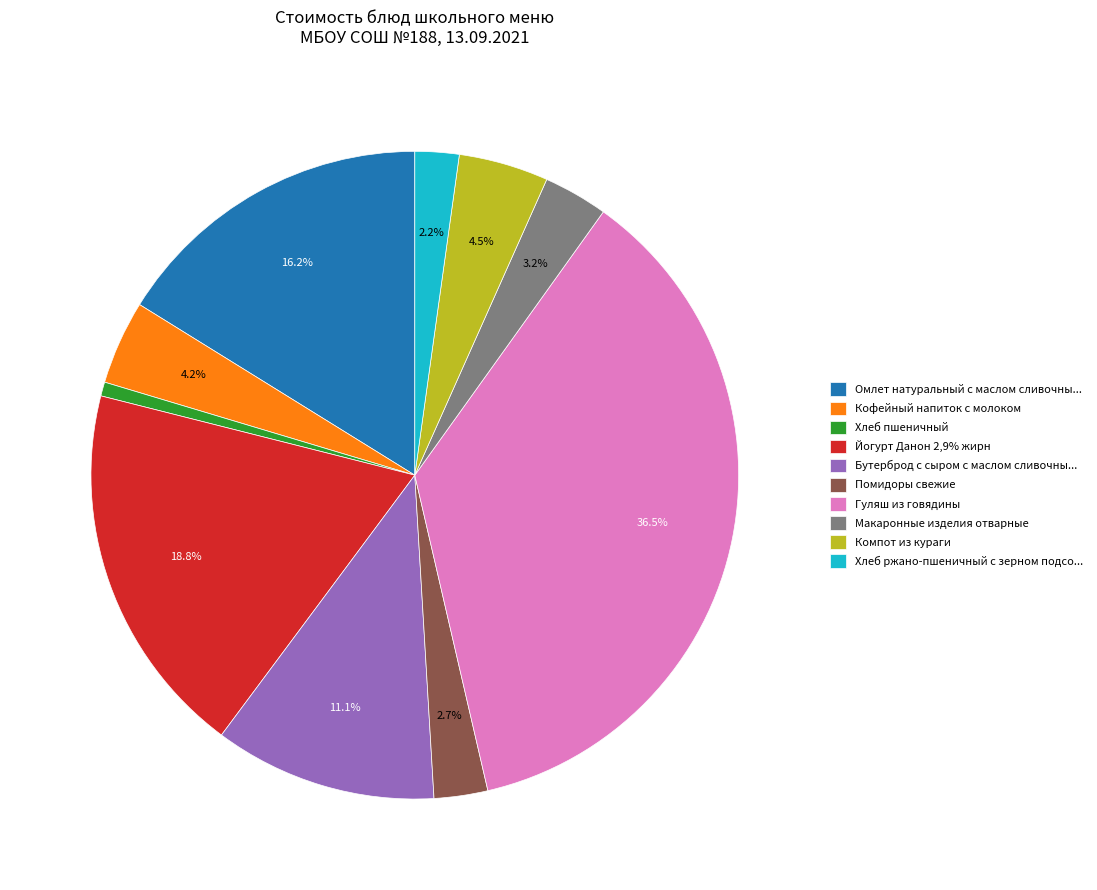

Which has a higher value, Кофейный напиток с молоком or Макаронные изделия отварные?

Кофейный напиток с молоком